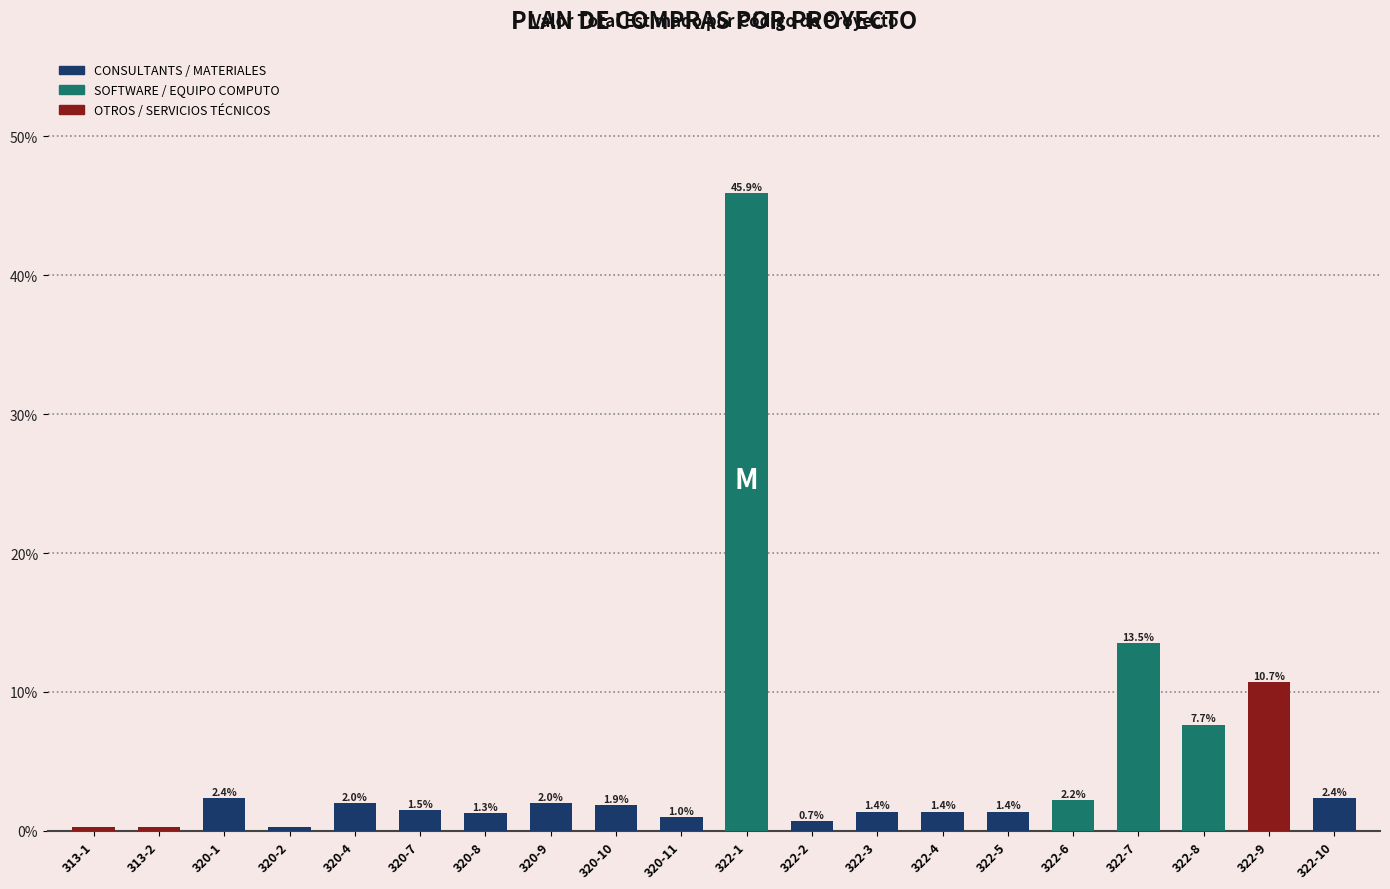

What is the greatest value displayed?

45.9